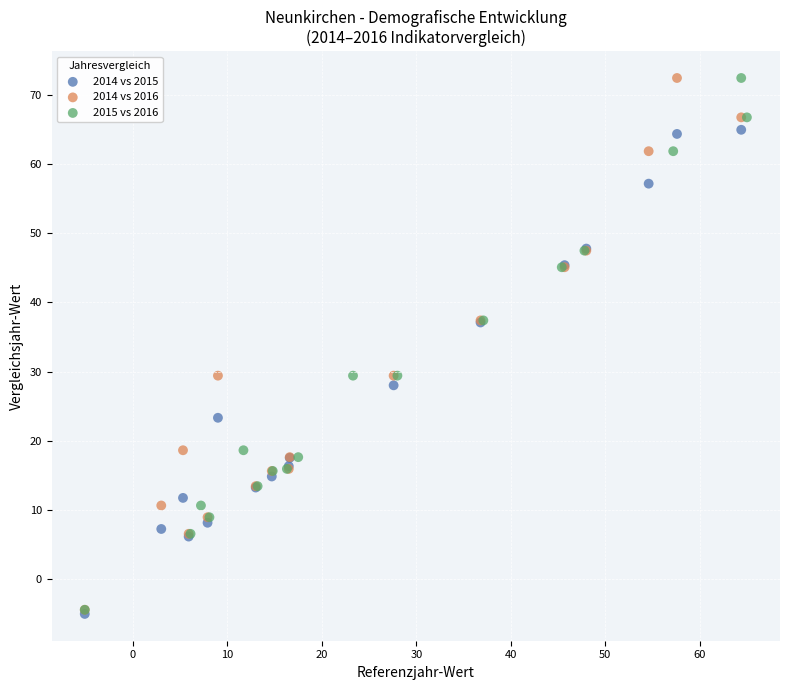

What are all the series names shown in the legend?

2014 vs 2015, 2014 vs 2016, 2015 vs 2016